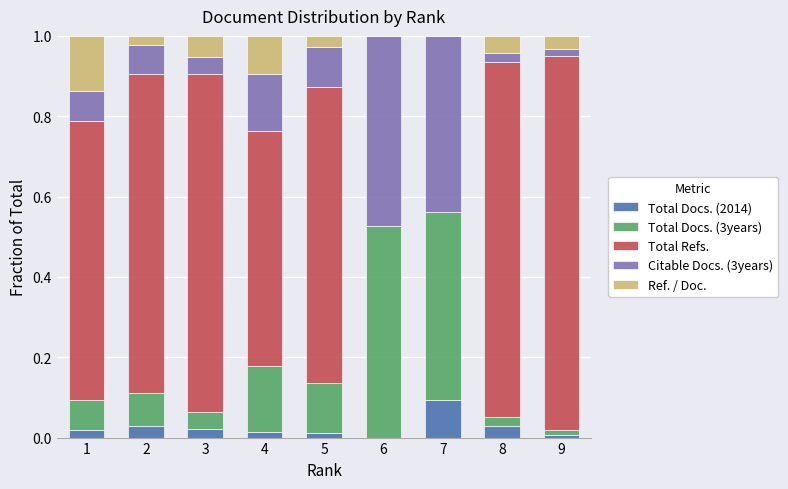

What is the total value across all series at 7?

1.0